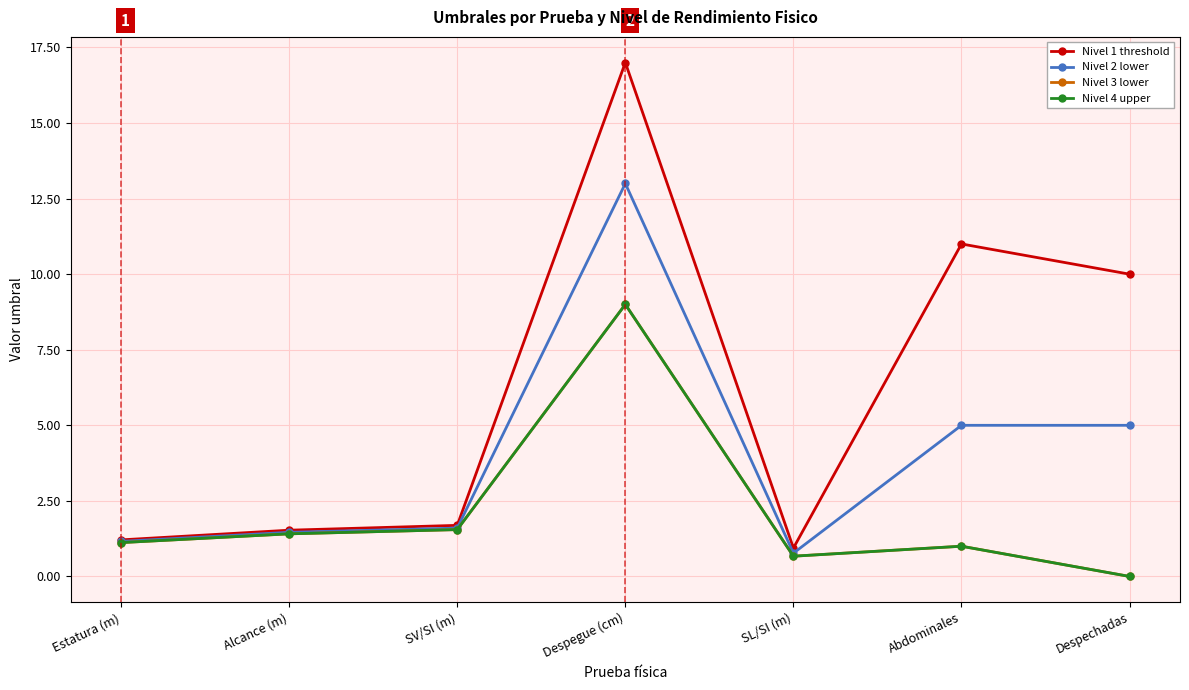

Read the Nivel 1 threshold value at Despechadas.

10.0